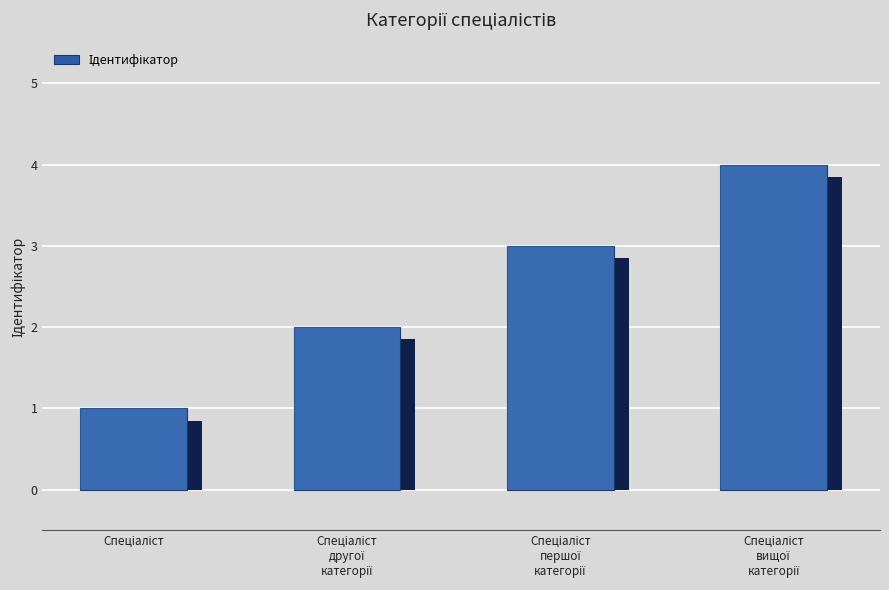

What is the change in value from Спеціаліст
першої
категорії to Спеціаліст
вищої
категорії?

+1